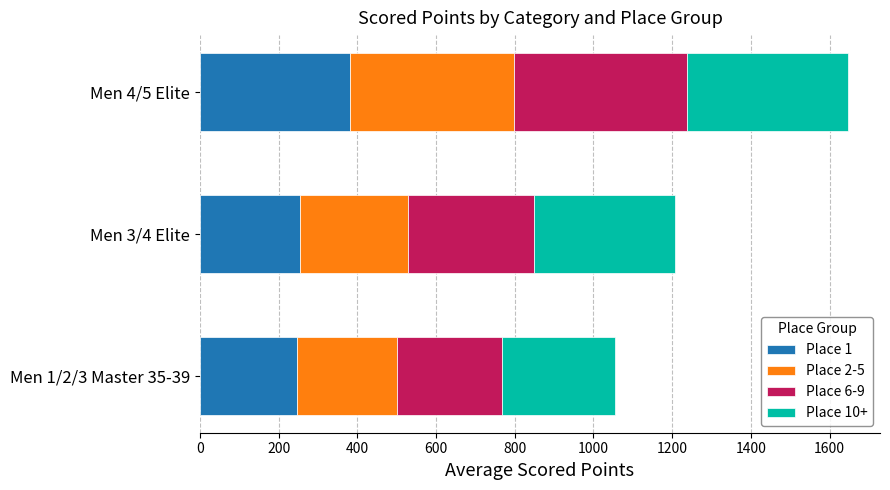

What is the sum of the Place 1 values at Men 4/5 Elite and Men 1/2/3 Master 35-39?

629.2